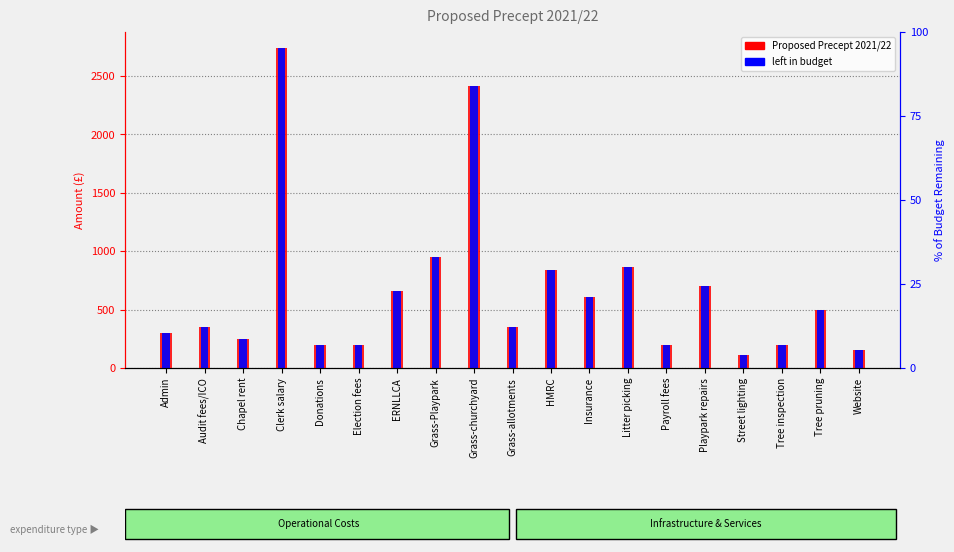

Is it true that Proposed Precept 2021/22 equals 108 at Street lighting?

True